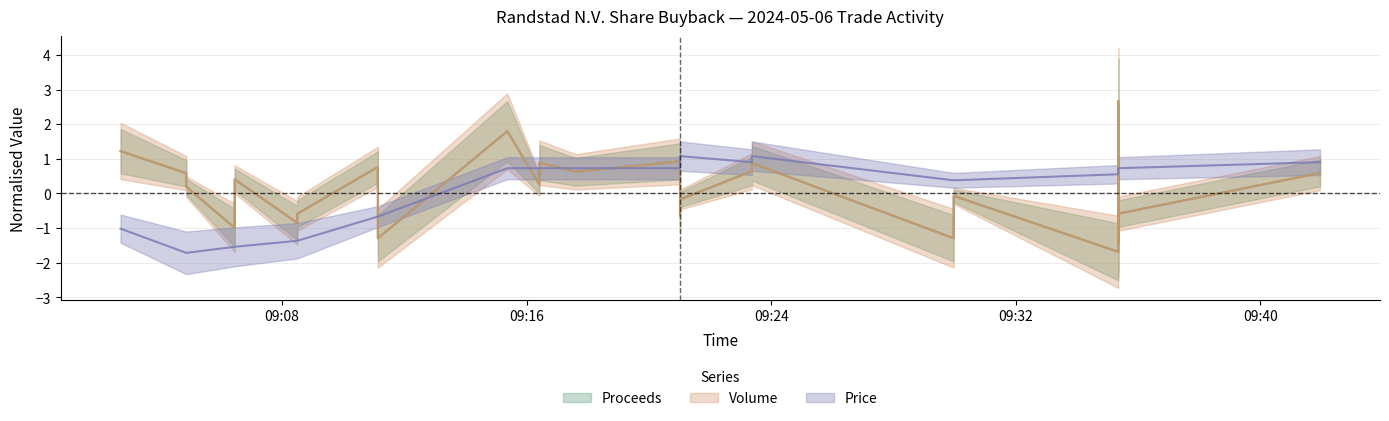

Reading right to left, list all the values displayed in this chart.

Proceeds: 0.6	-0.6	2.7	-0.9	-1.1	-1.5	-0.2	-1.7	-0.1	-1.3	0.9	0.6	-0.2	-0.6	0.9	0.6	0.9	0.3	1.8	-1.3	-0.2	0.8	-0.6	-0.9	0.4	-0.4	-1.0	0.2	0.6	1.2
Volume: 0.6	-0.6	2.7	-0.9	-1.1	-1.5	-0.2	-1.7	-0.1	-1.3	0.9	0.6	-0.2	-0.6	0.9	0.6	0.9	0.2	1.8	-1.3	-0.2	0.8	-0.6	-0.9	0.4	-0.4	-1.0	0.2	0.6	1.2
Price: 0.9	0.7	0.7	0.7	0.6	0.6	0.6	0.6	0.4	0.4	1.1	0.9	1.1	1.1	0.7	0.7	0.7	0.7	0.7	-0.7	-0.7	-0.7	-1.4	-1.4	-1.5	-1.5	-1.5	-1.7	-1.7	-1.0